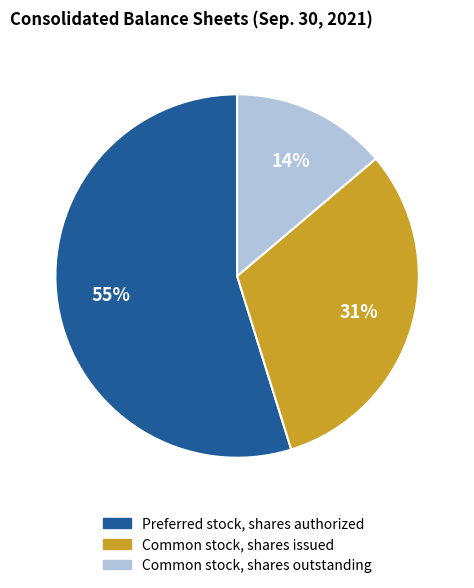

To the nearest percent, what percentage of the pie is Common stock, shares outstanding?

14%